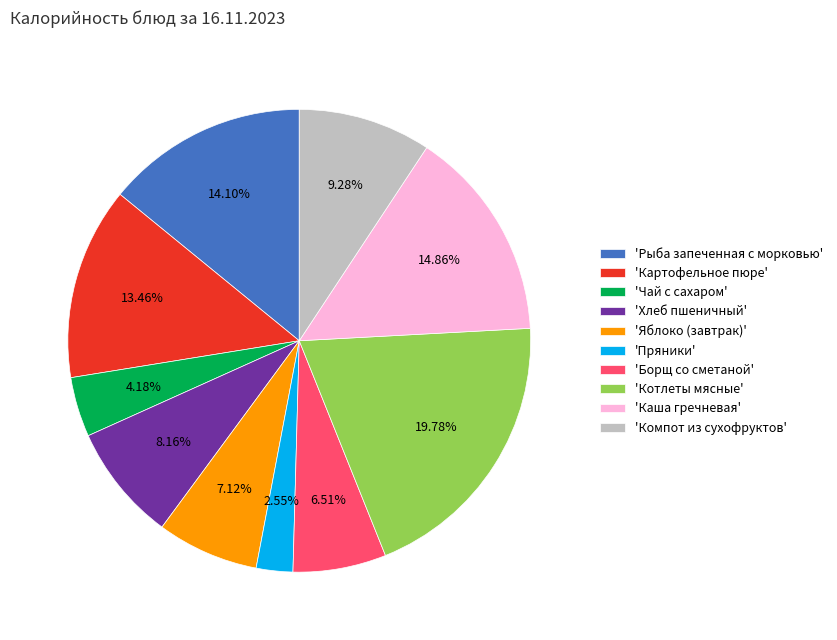

Is the sum of 'Каша гречневая' and 'Хлеб пшеничный' greater than half?

No